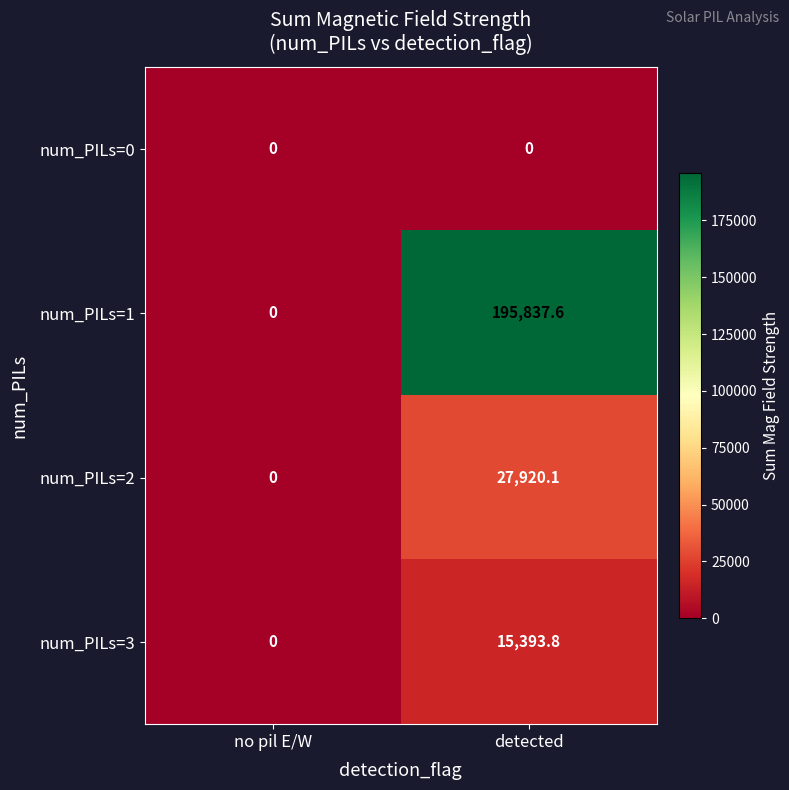

Between no pil E/W and detected, which series saw the biggest shift?

num_PILs=1